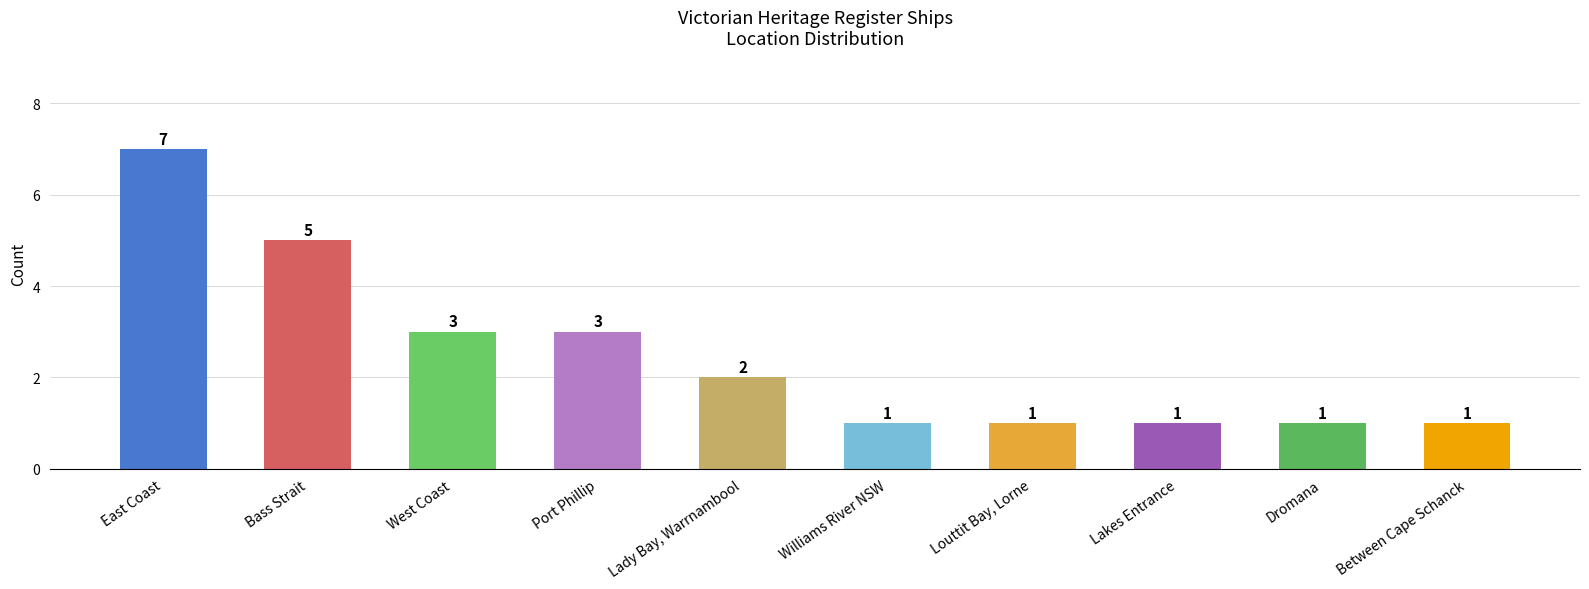

How many values are between 1 and 3?

8